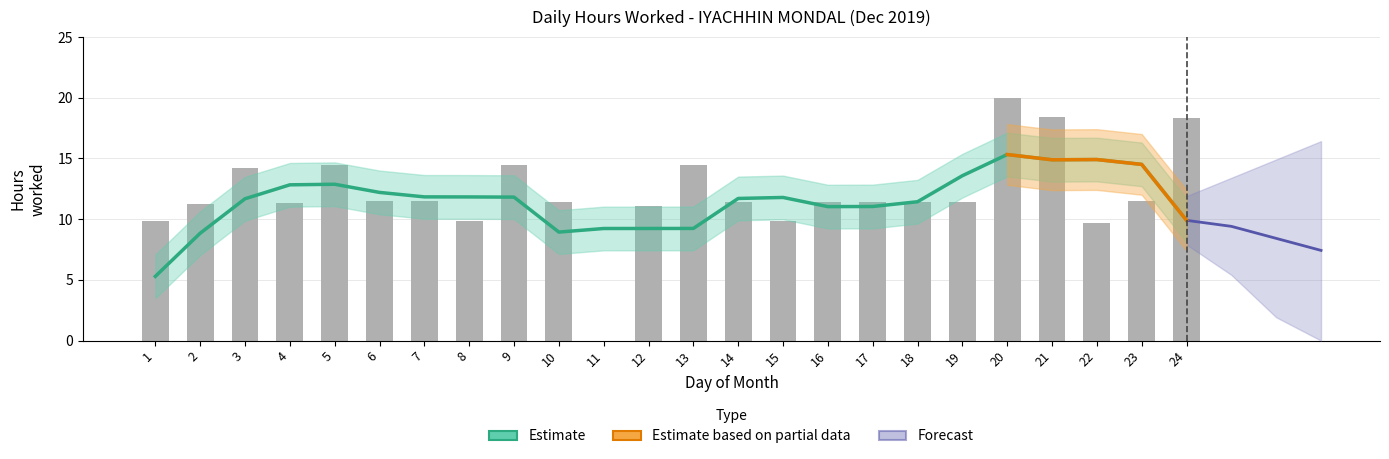

What is the value of the 21st bar from the left?

18.4